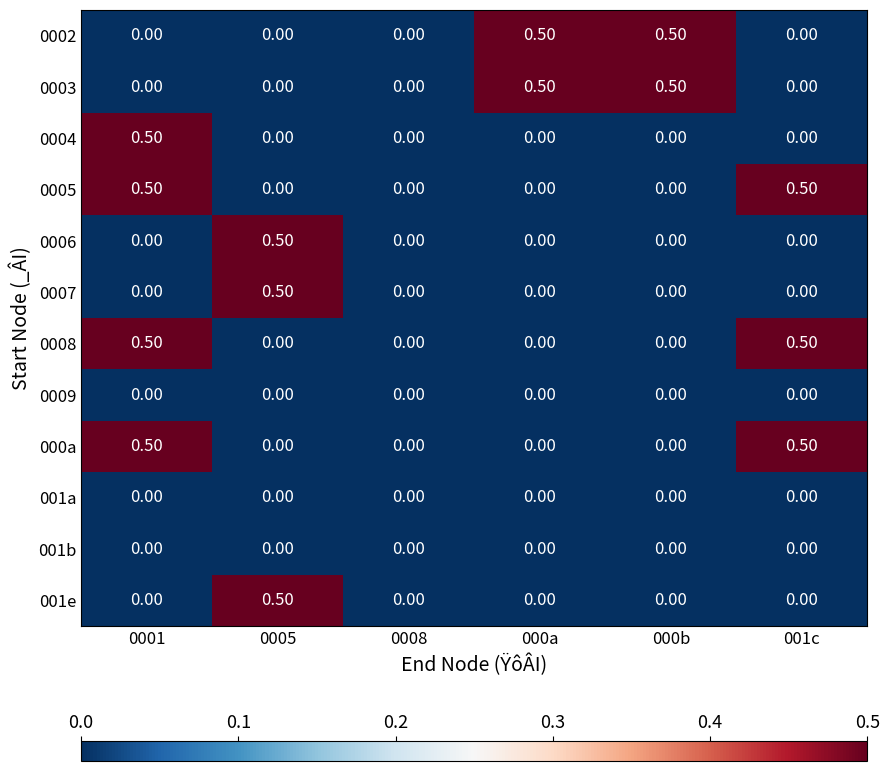

How many series are shown in this chart?

12